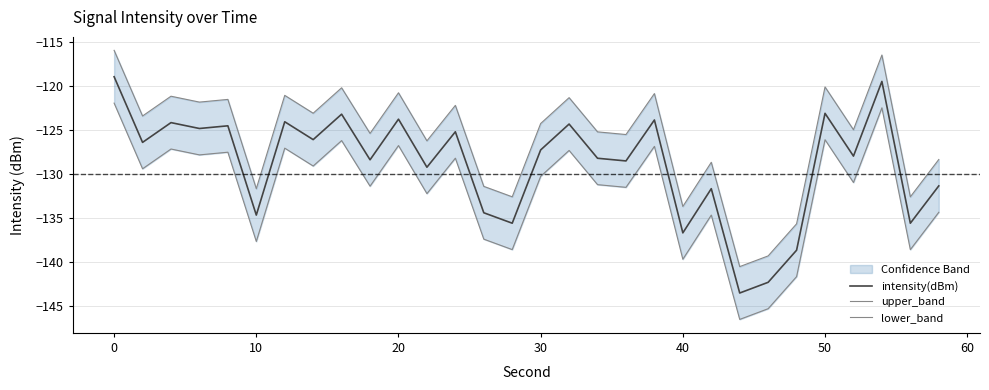

Where does the intensity(dBm) series first go above -127?

0